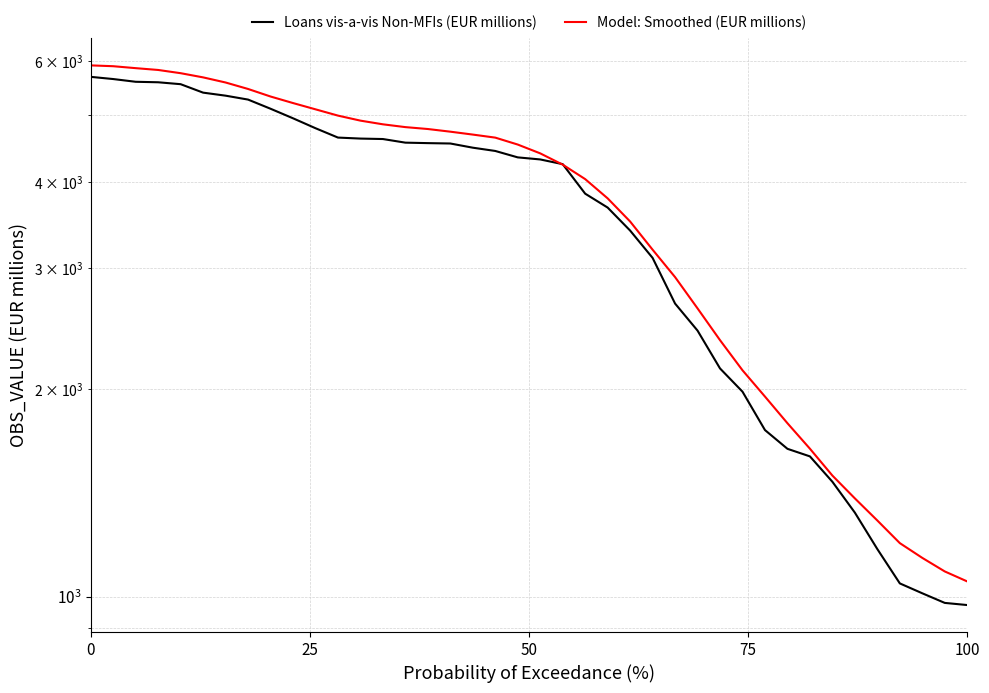

What are all the series names shown in the legend?

Loans vis-a-vis Non-MFIs (EUR millions), Model: Smoothed (EUR millions)